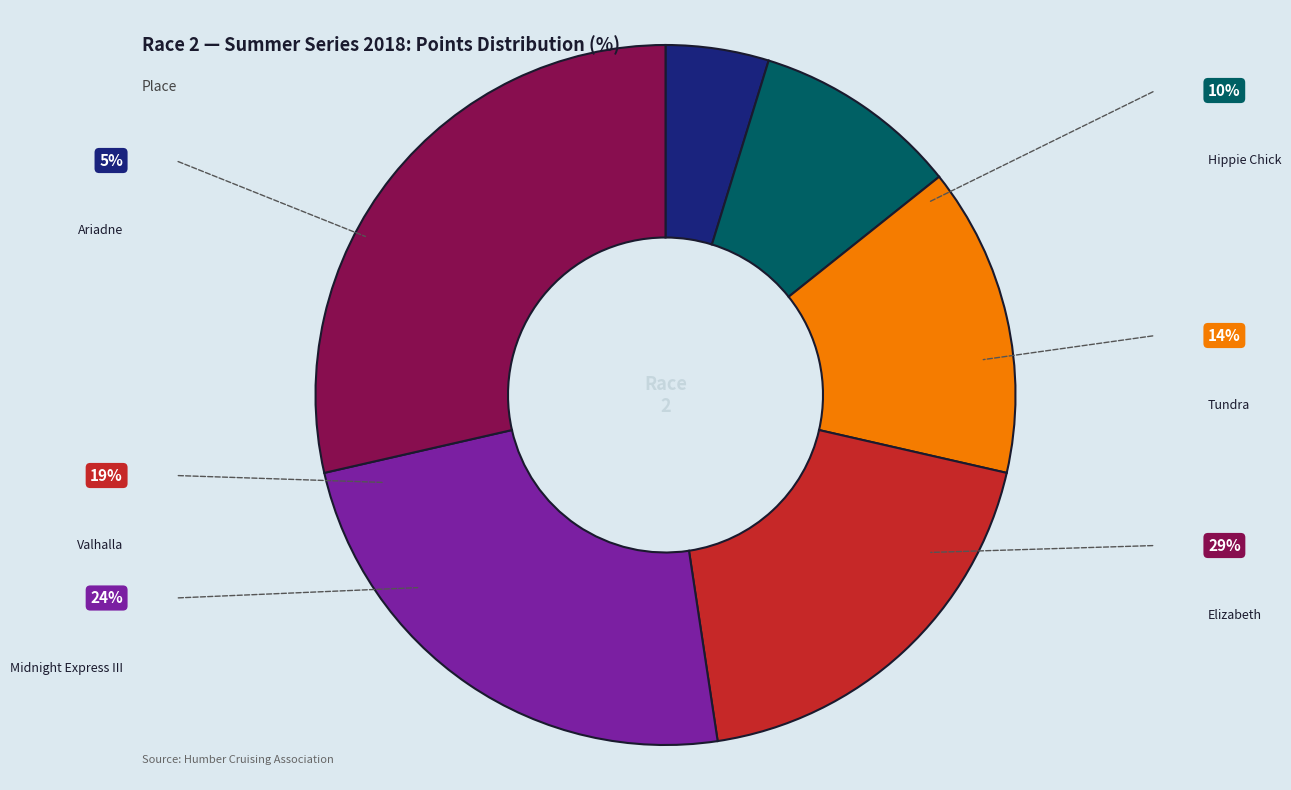

How many segments does this pie chart have?

6